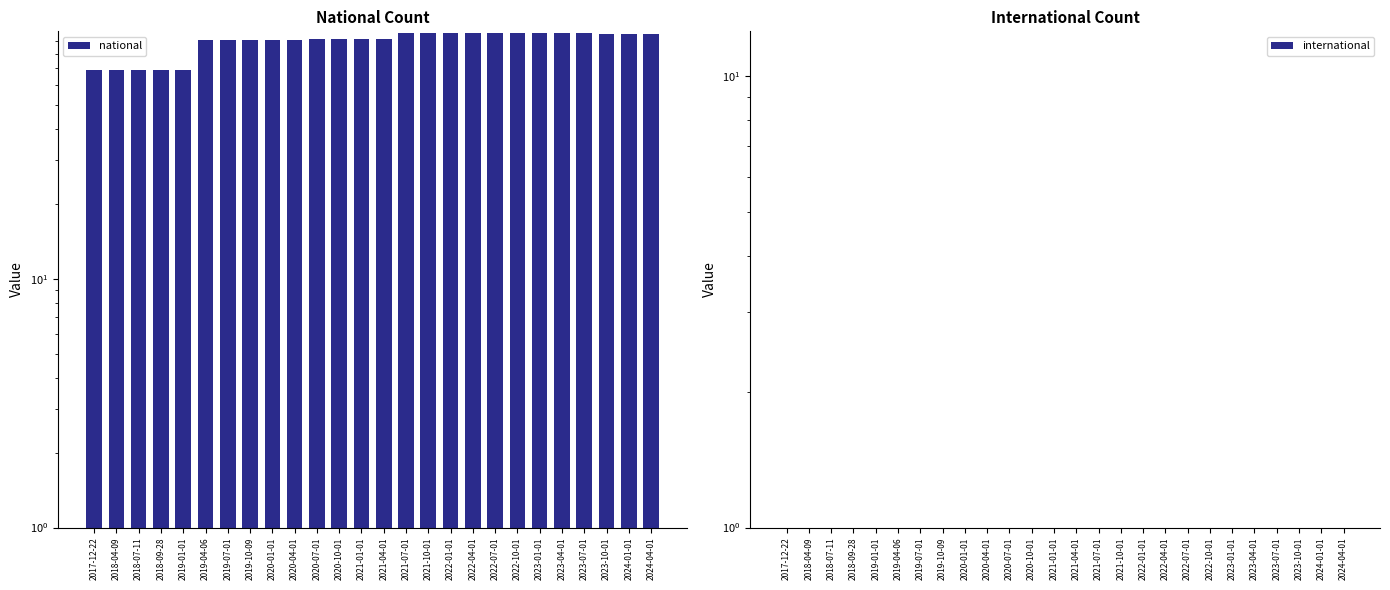

True or false: international has a value of 0 at 2024-04-01.

False